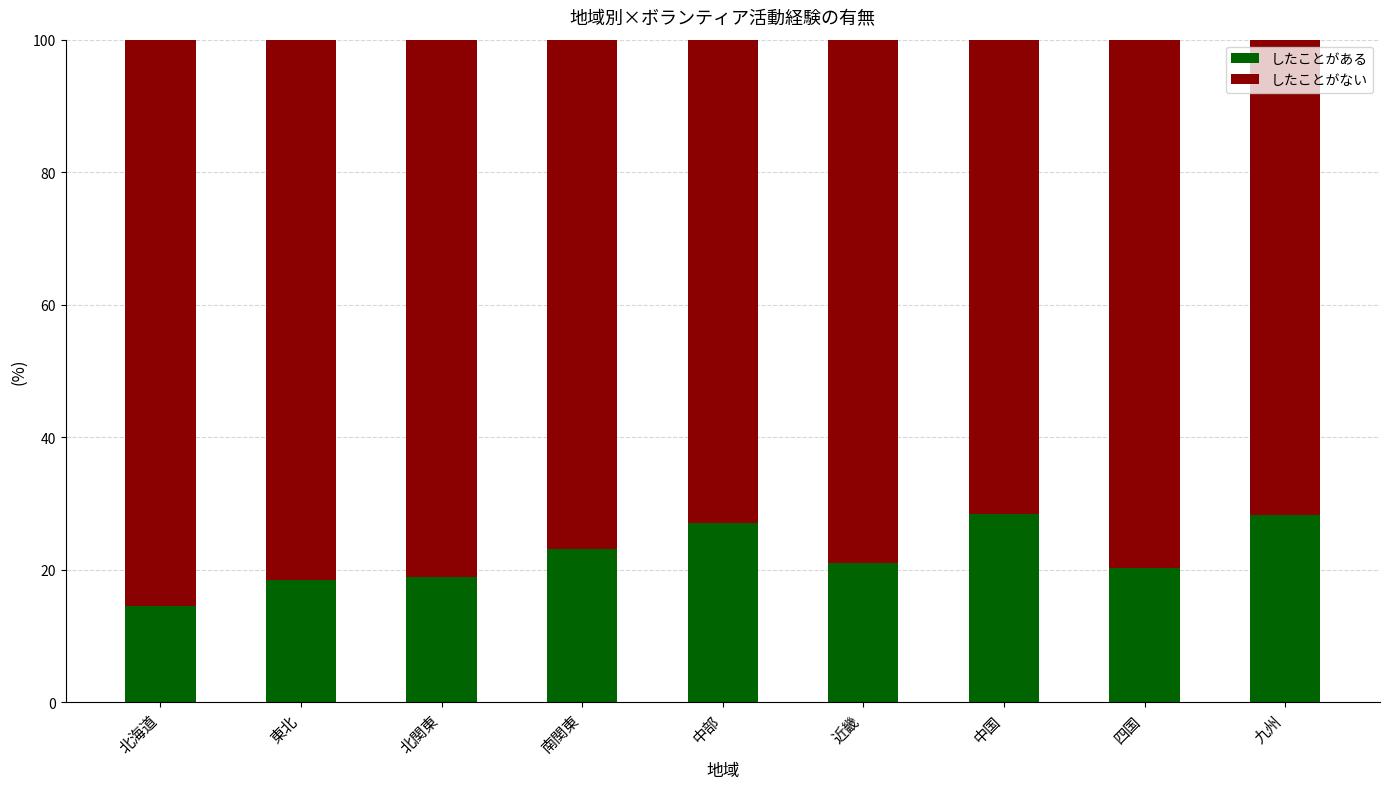

Is it true that したことがある equals 51.0 at 中国?

False